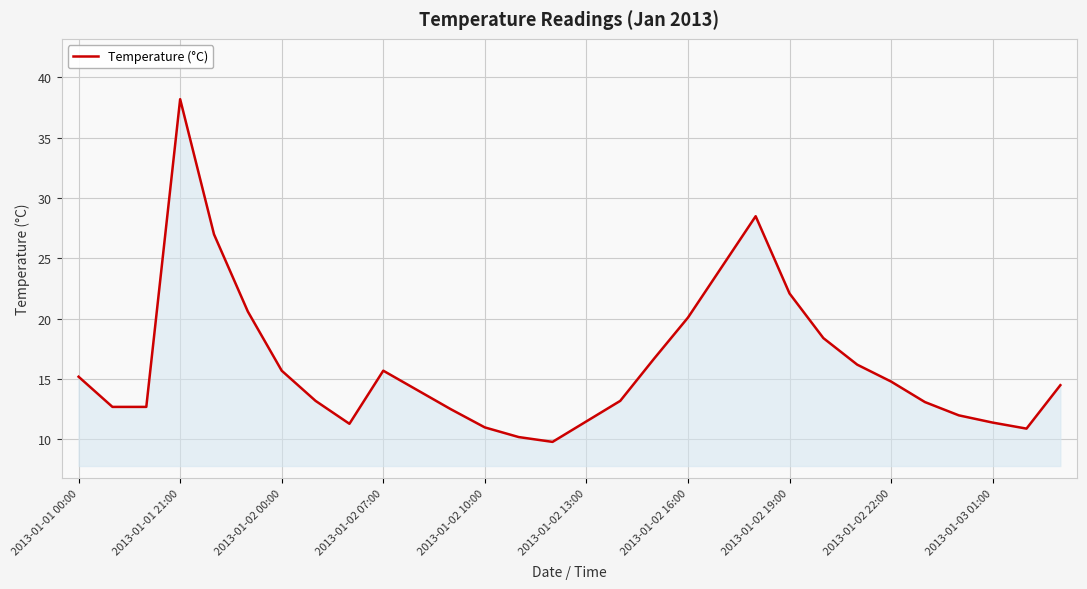

What is the minimum value shown in the chart?

9.8